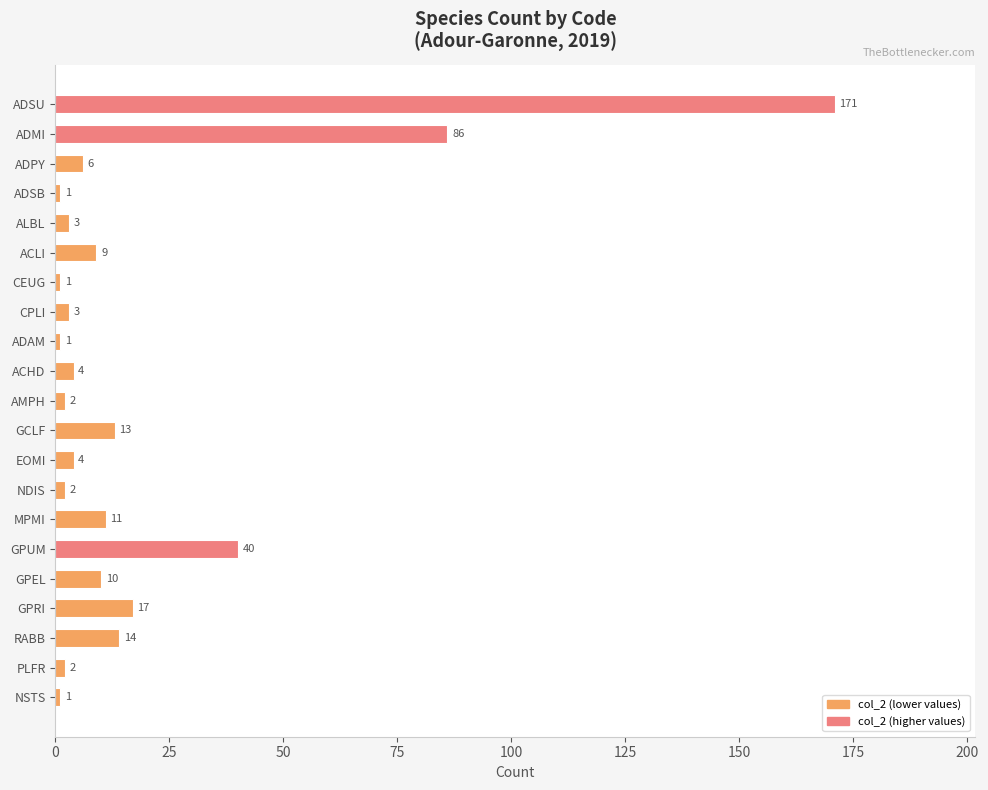

What is the difference between the maximum and minimum values?

170